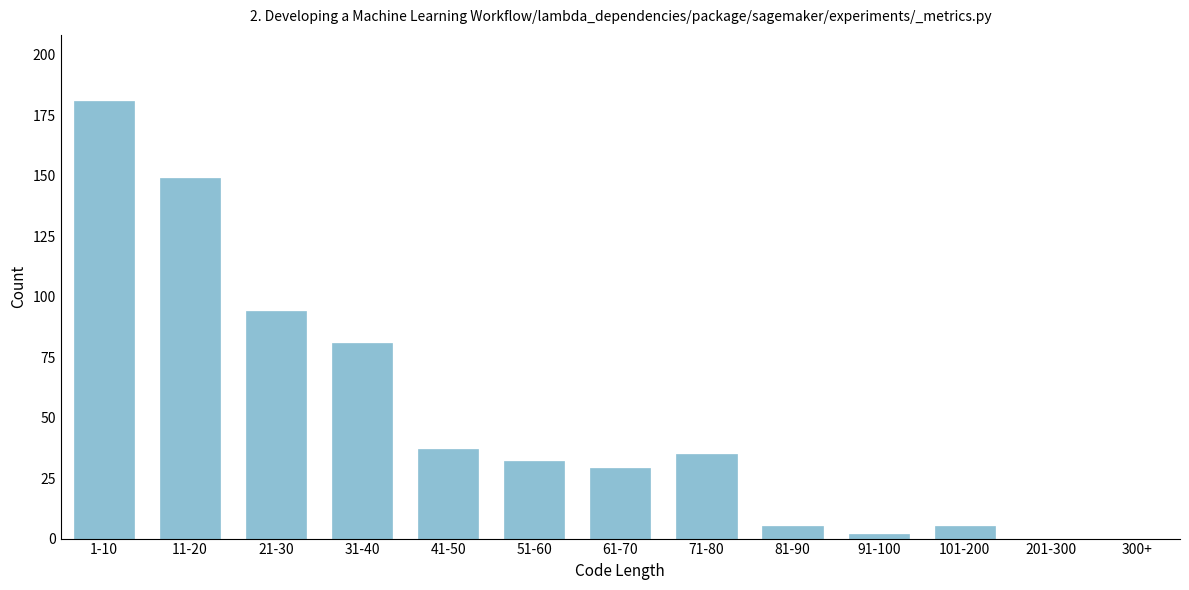

Reading left to right, what are all the values shown in this chart?

1-10=181	11-20=149	21-30=94	31-40=81	41-50=37	51-60=32	61-70=29	71-80=35	81-90=5	91-100=2	101-200=5	201-300=0	300+=0